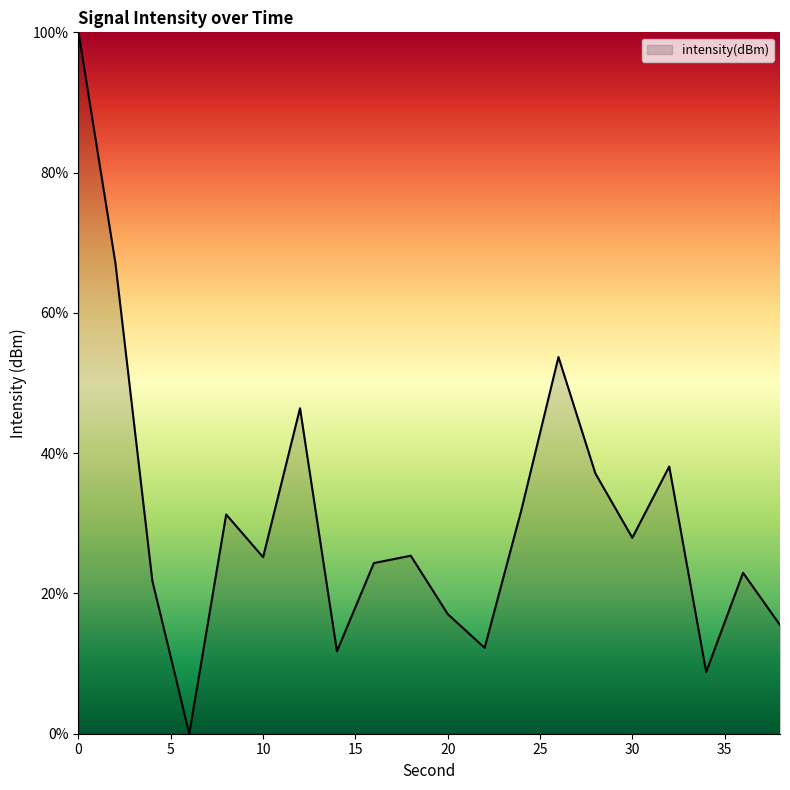

What is the greatest value displayed?

100.0